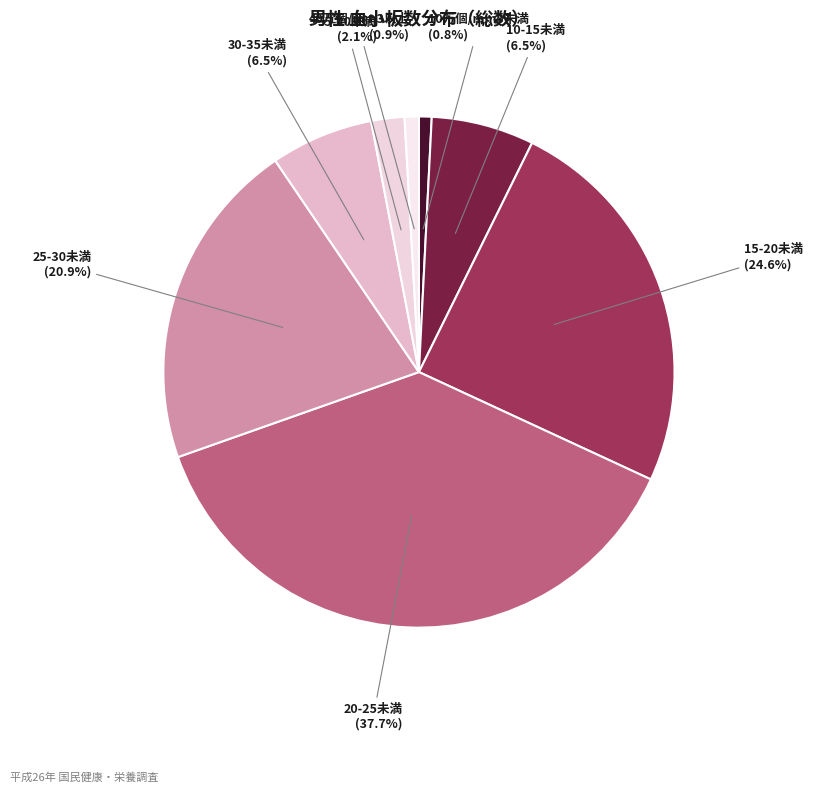

Combined, what portion of the pie is 10万個/mm3未満 and 15-20未満?

25.4%